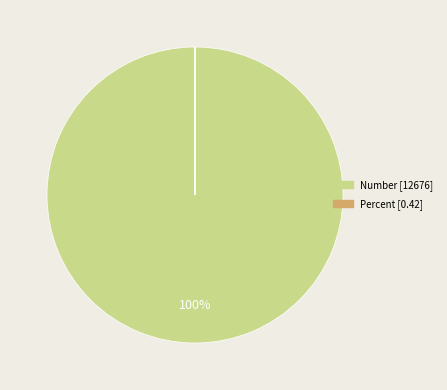

To the nearest percent, what is the average slice percentage?

50%